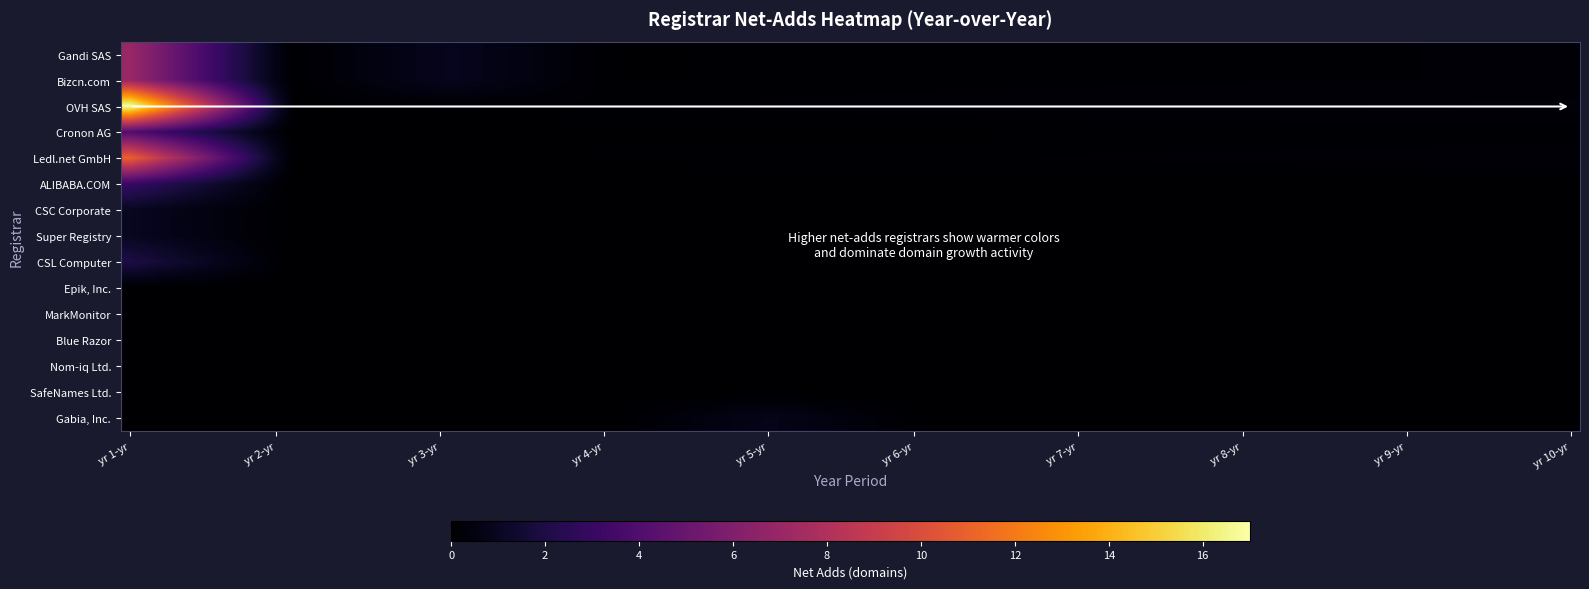

Reading left to right, what are all the values shown in this chart?

Gandi SAS: 7	0	1	0	0	0	0	0	0	0
Bizcn.com: 7	0	1	0	0	0	0	0	0	0
OVH SAS: 17	0	0	0	0	0	0	0	0	0
Cronon AG: 4	0	0	0	0	0	0	0	0	0
Ledl.net GmbH: 11	0	0	0	0	0	0	0	0	0
ALIBABA.COM: 3	0	0	0	0	0	0	0	0	0
CSC Corporate: 1	0	0	0	0	0	0	0	0	0
Super Registry: 1	0	0	0	0	0	0	0	0	0
CSL Computer: 2	0	0	0	0	0	0	0	0	0
Epik, Inc.: 0	0	0	0	0	0	0	0	0	0
MarkMonitor: 0	0	0	0	0	0	0	0	0	0
Blue Razor: 0	0	0	0	0	0	0	0	0	0
Nom-iq Ltd.: 0	0	0	0	0	0	0	0	0	0
SafeNames Ltd.: 0	0	0	0	0	0	0	0	0	0
Gabia, Inc.: 0	0	0	0	1	0	0	0	0	0